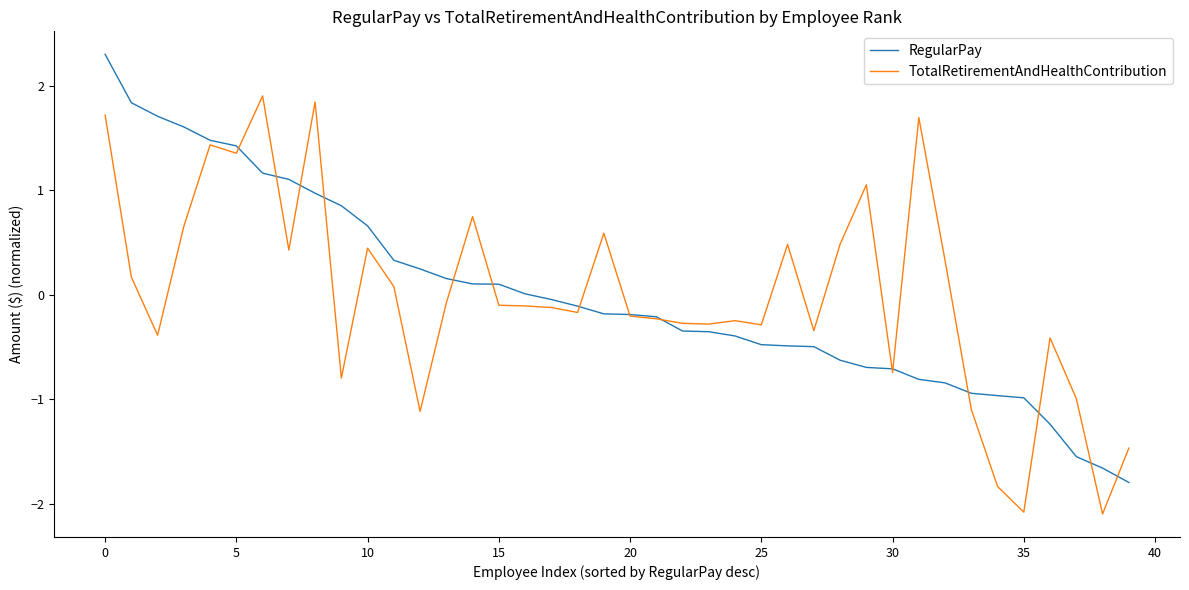

What is the minimum value for RegularPay?

-1.8